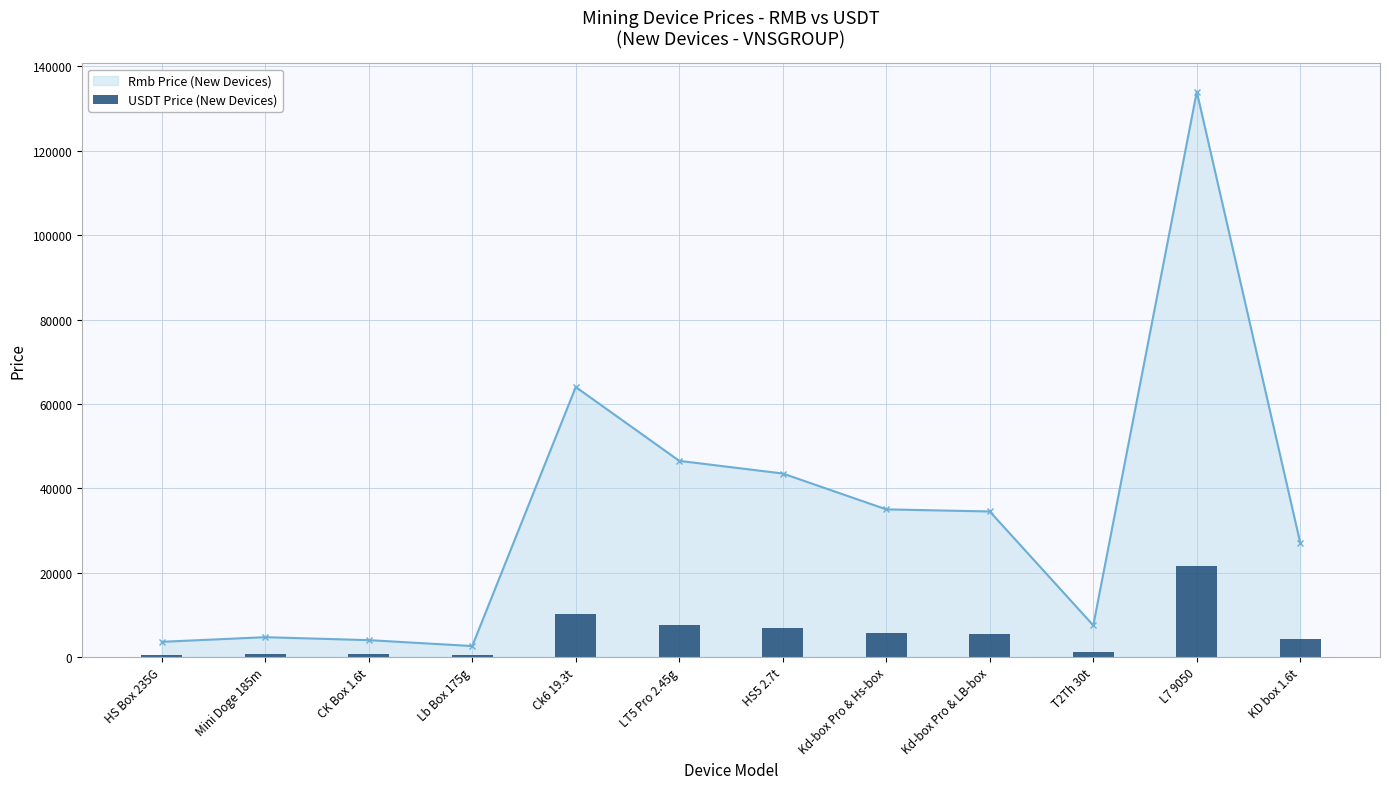

Rank the categories by value from lowest to highest.

Lb Box 175g, HS Box 235G, CK Box 1.6t, Mini Doge 185m, T2Th 30t, KD box 1.6t, Kd-box Pro & LB-box, Kd-box Pro & Hs-box, HS5 2.7t, LT5 Pro 2.45g, Ck6 19.3t, L7 9050